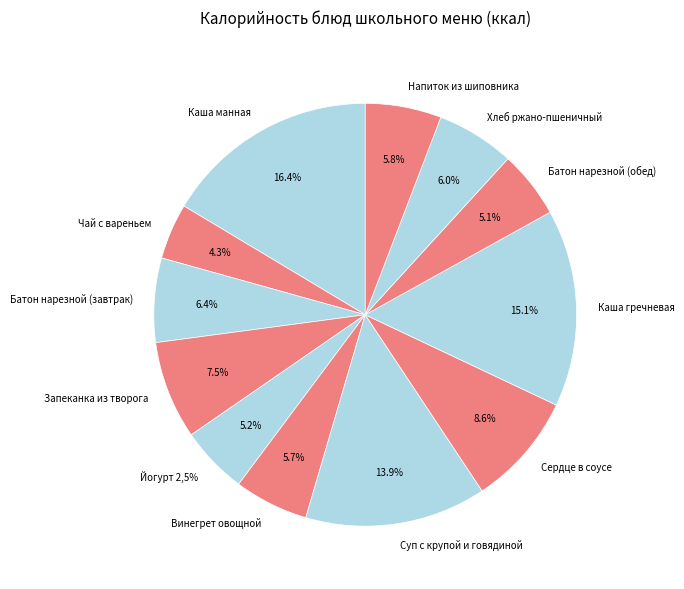

Does Сердце в соусе account for over 50% of the chart?

No